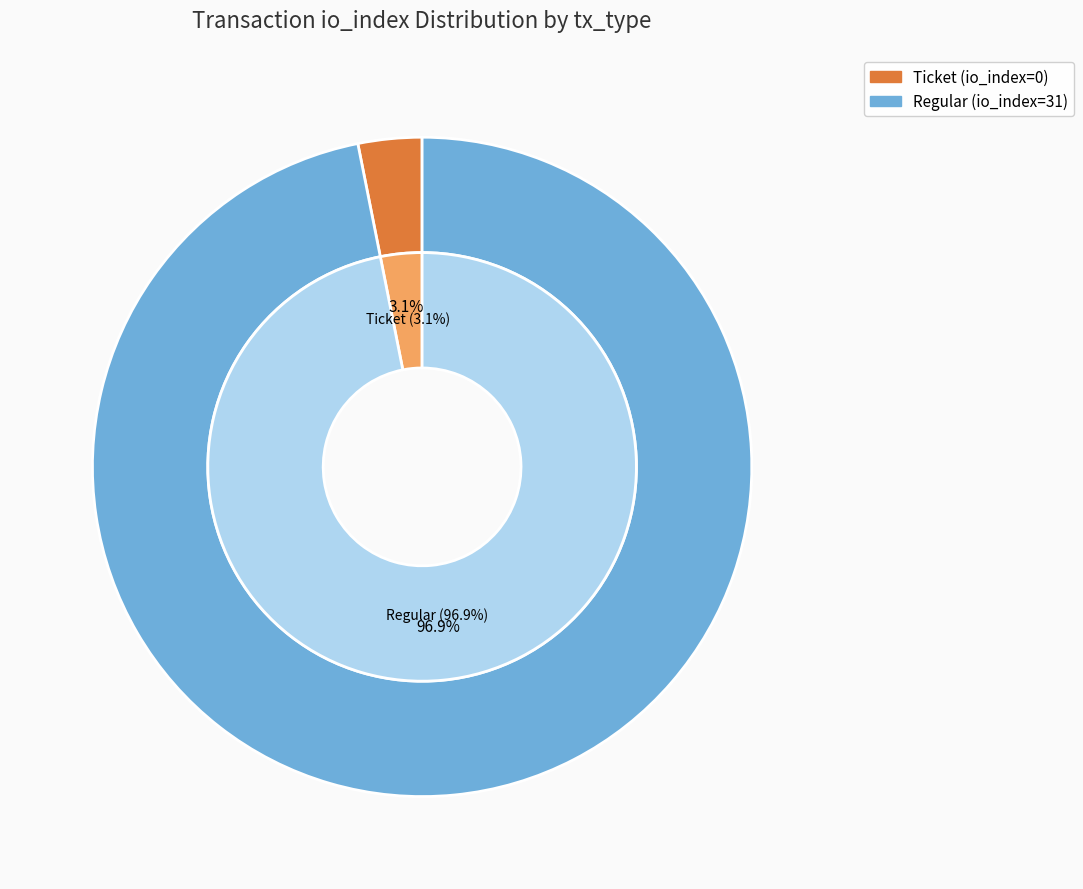

To the nearest percent, what is the average slice percentage?

50%